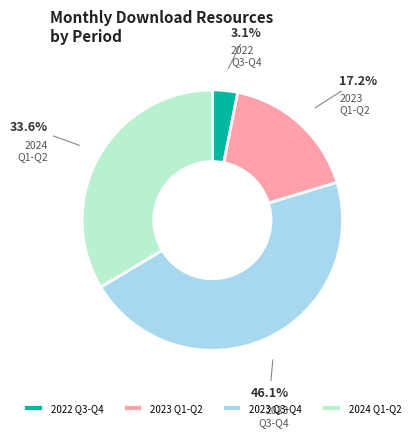

Is 2023 Q3-Q4 the majority of the pie?

No